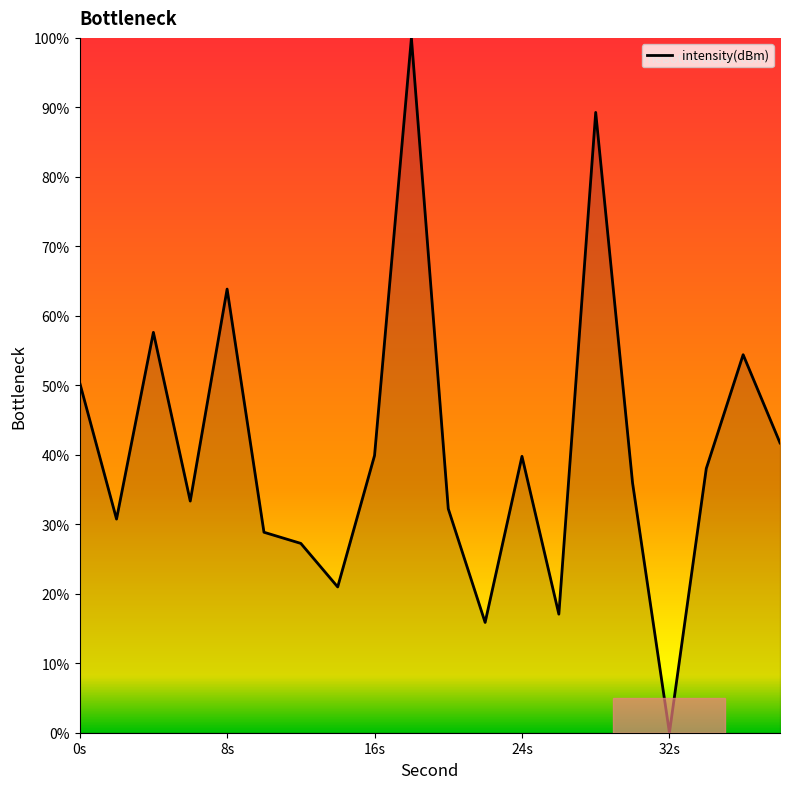

What is the greatest value displayed?

100.0